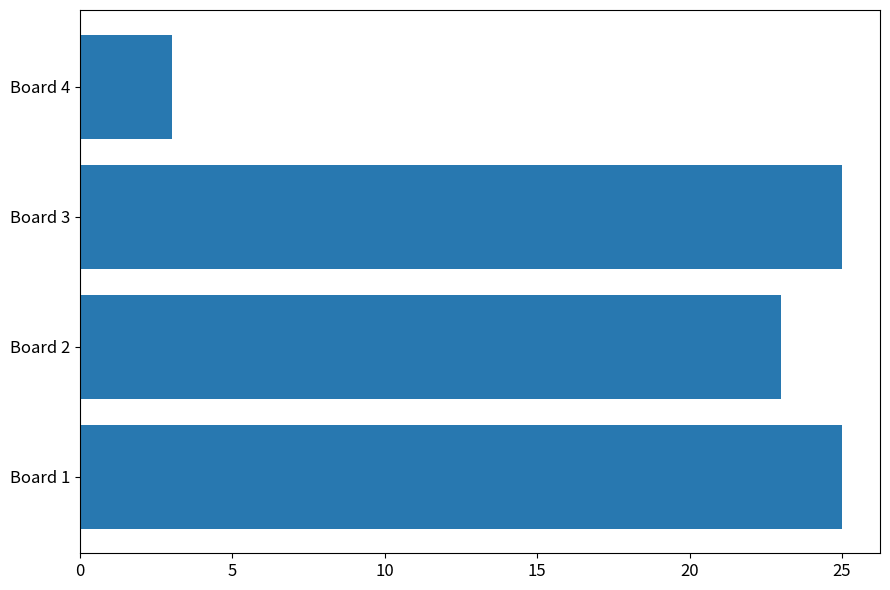

Does the chart contain any negative values?

No